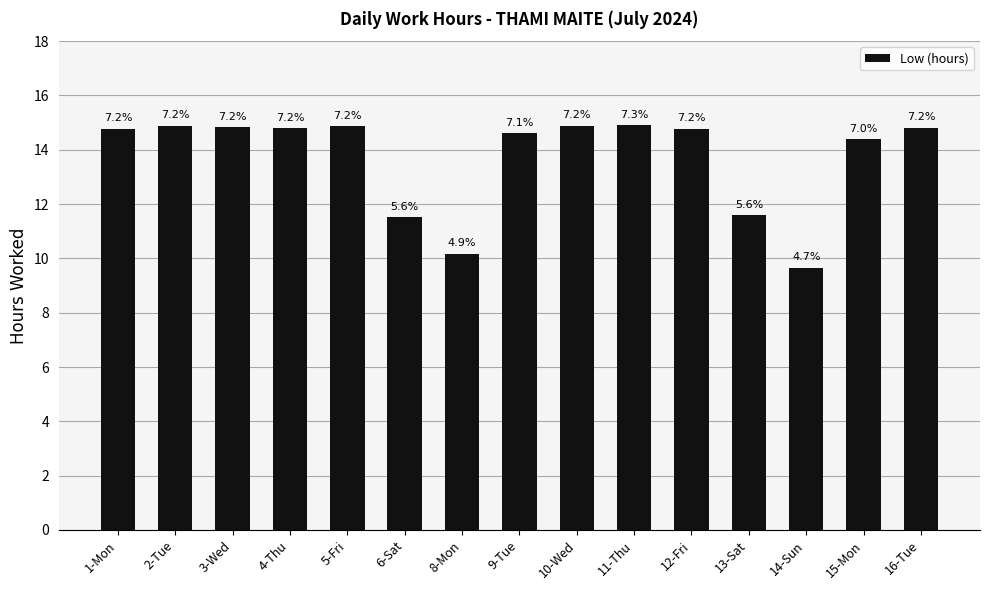

How many bars are there in total?

15